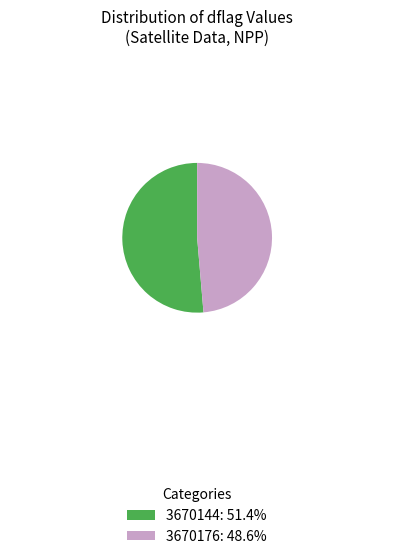

Combined, do 3670144 and 3670176 account for over 50%?

Yes